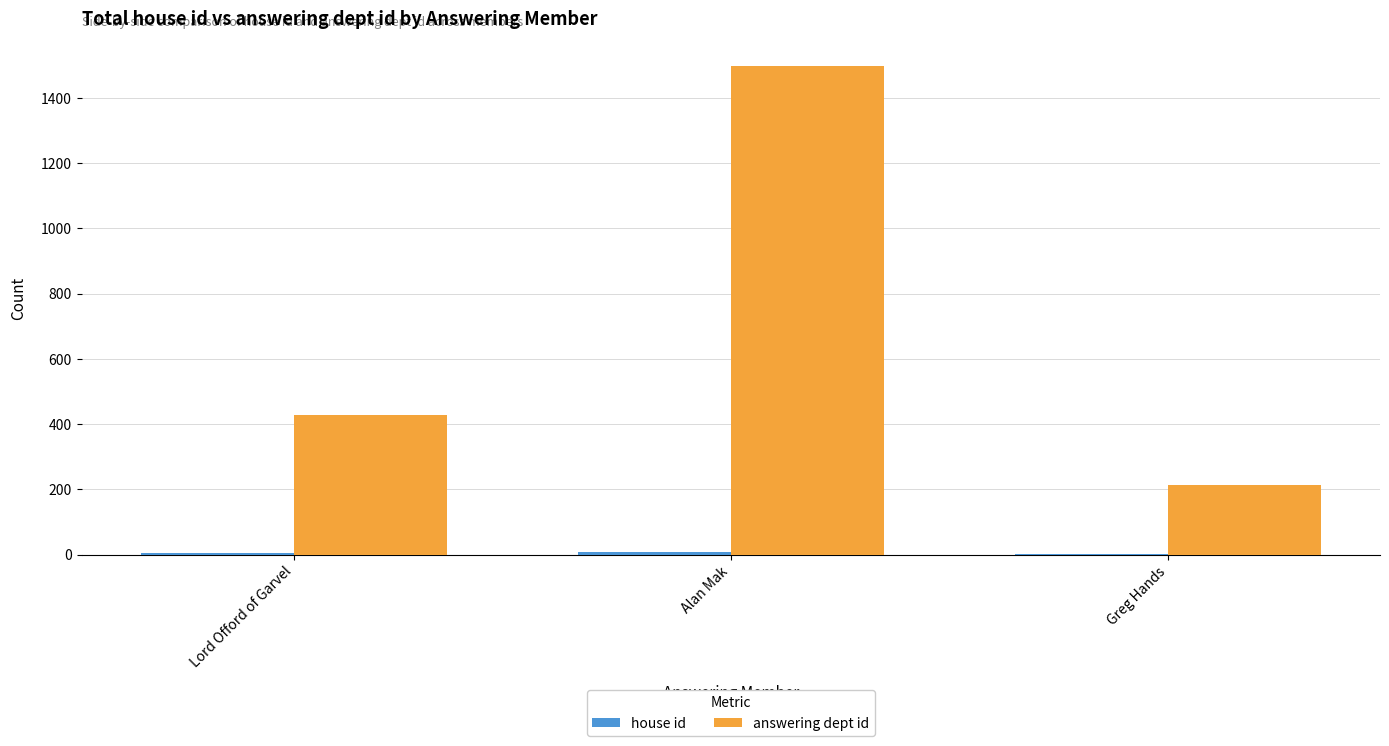

Between Alan Mak and Greg Hands, which series saw the biggest shift?

answering dept id